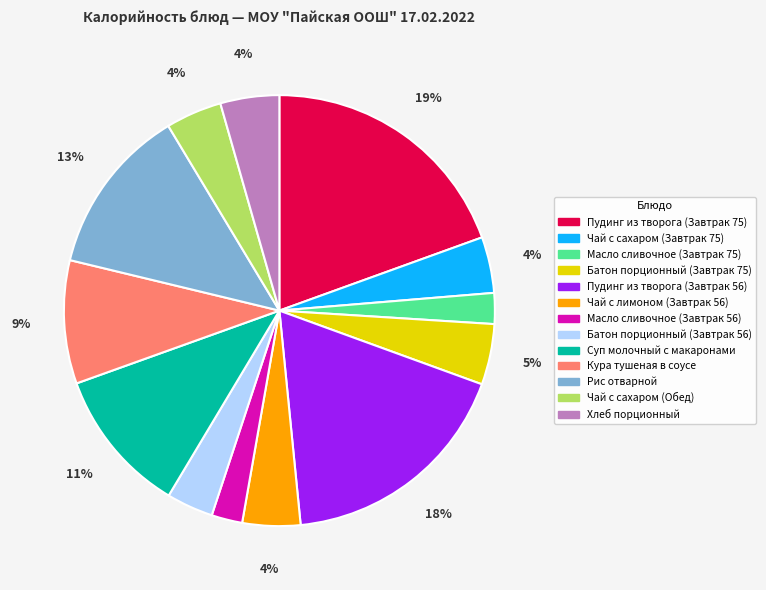

How many slices are in this pie chart?

13